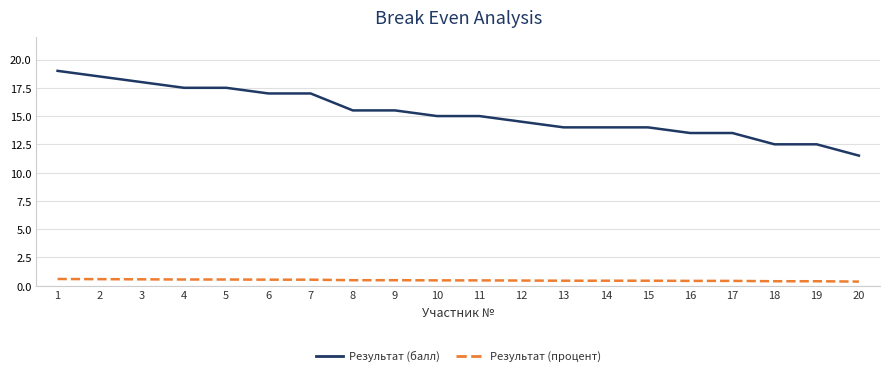

Is the value of Результат (балл) at 9 greater than the value of Результат (процент) at 19?

Yes